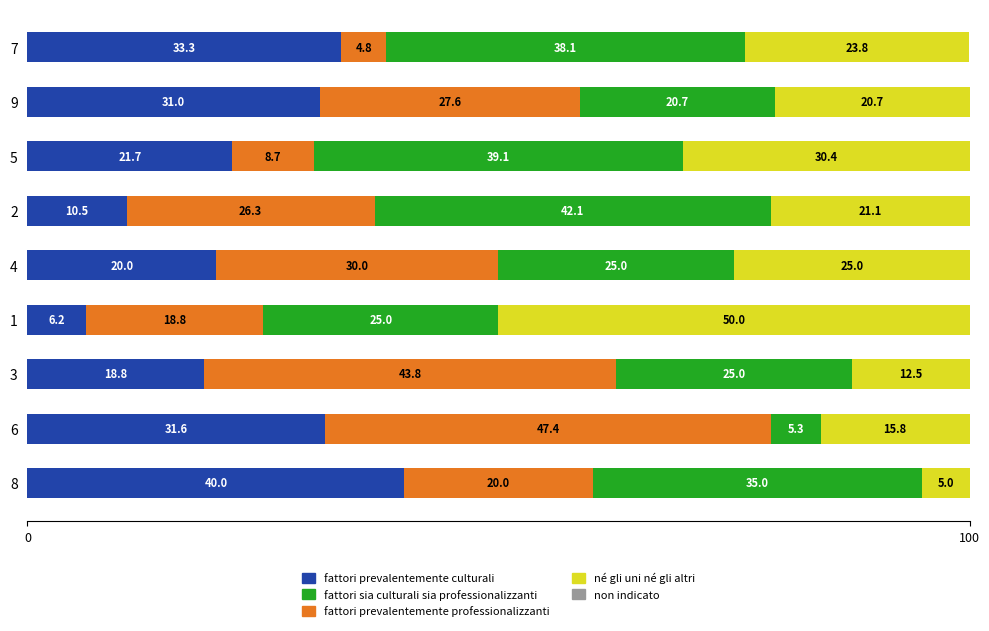

What is the total value across all series at 4?

100.0